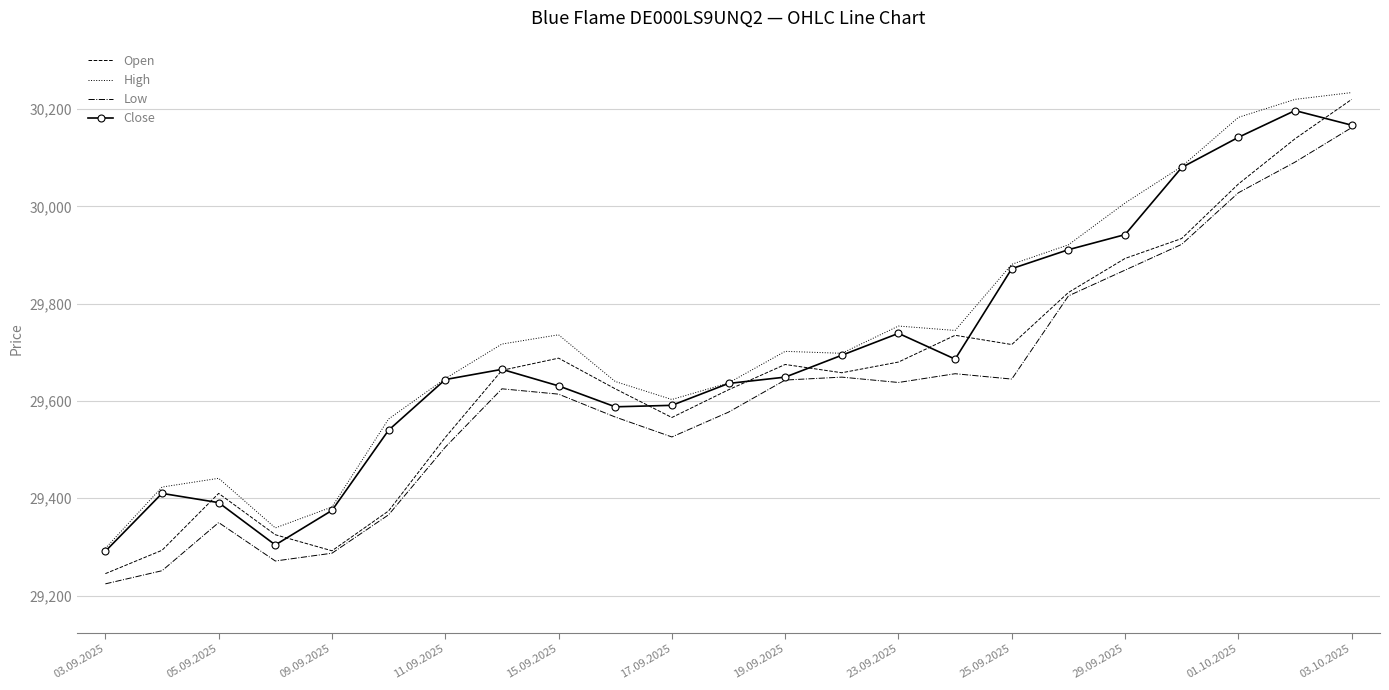

What is the highest value of the Close series?

30197